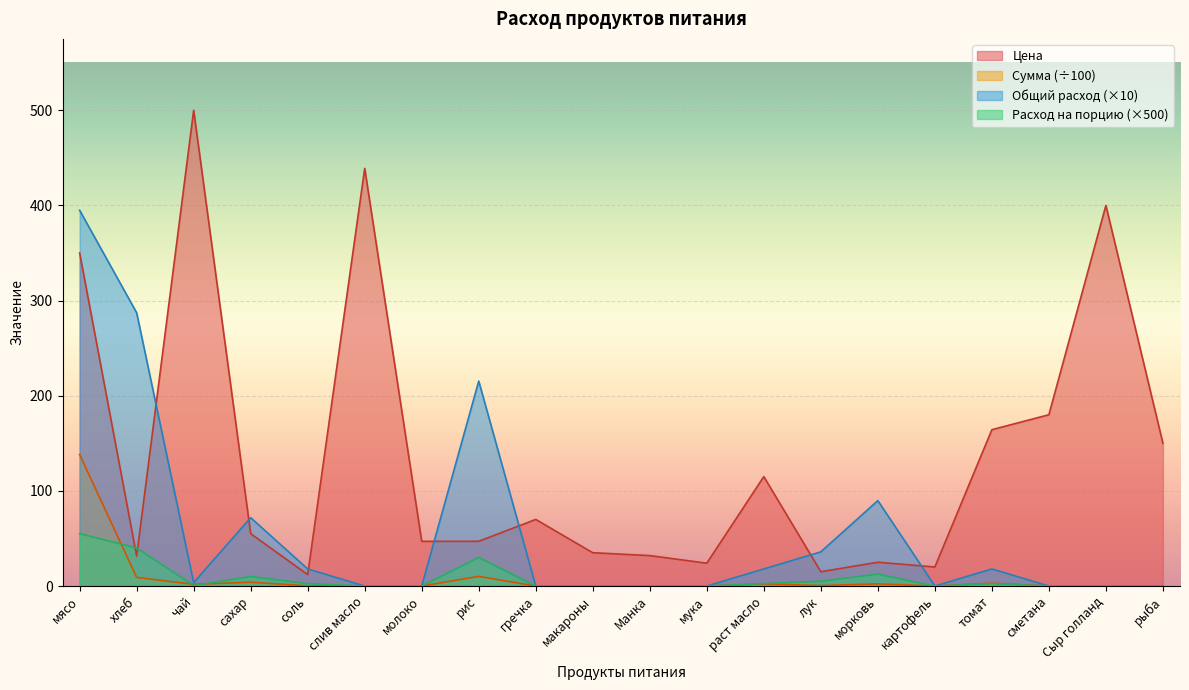

True or false: Расход на порцию and Общий расход cross at least once.

False